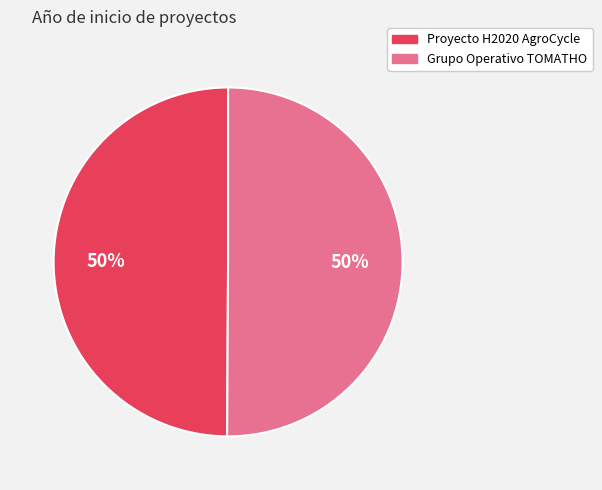

What is the ratio of the value at Proyecto H2020 AgroCycle to the value at Grupo Operativo TOMATHO?

1.0